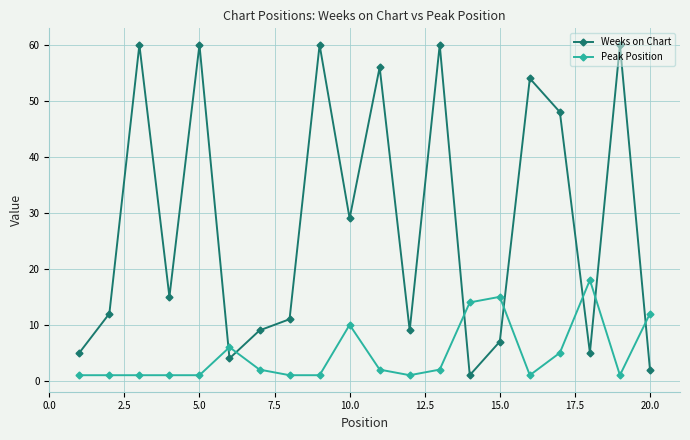

Rank the series by their average value, from lowest to highest.

Peak Position, Weeks on Chart